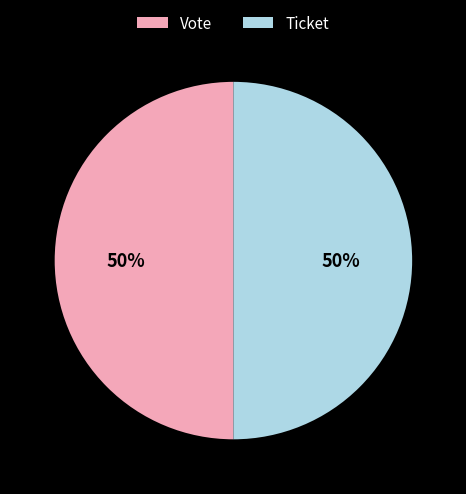

True or false: Ticket accounts for 36% of the total.

False